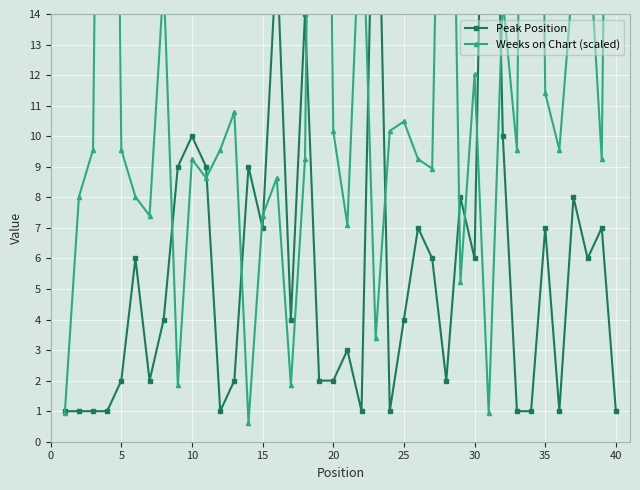

What is the maximum value shown in the chart?

55.8